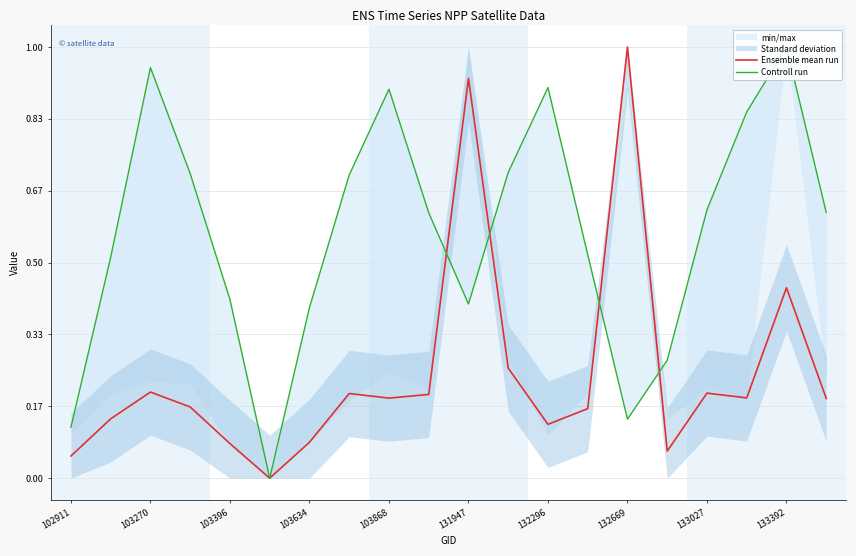

What is the highest value of the Ensemble mean run series?

1.0